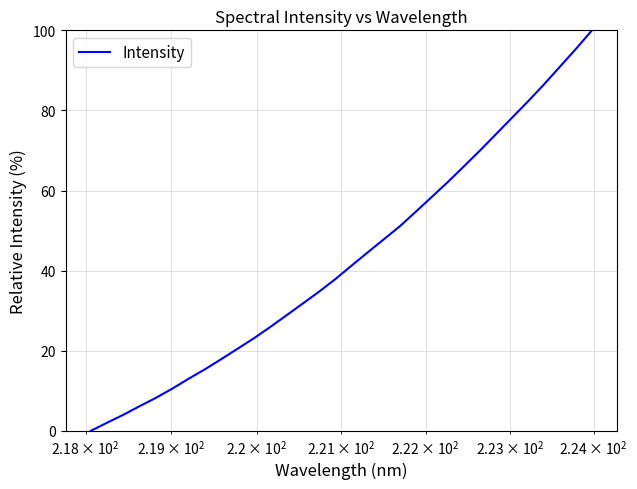

What is the greatest value displayed?

100.0